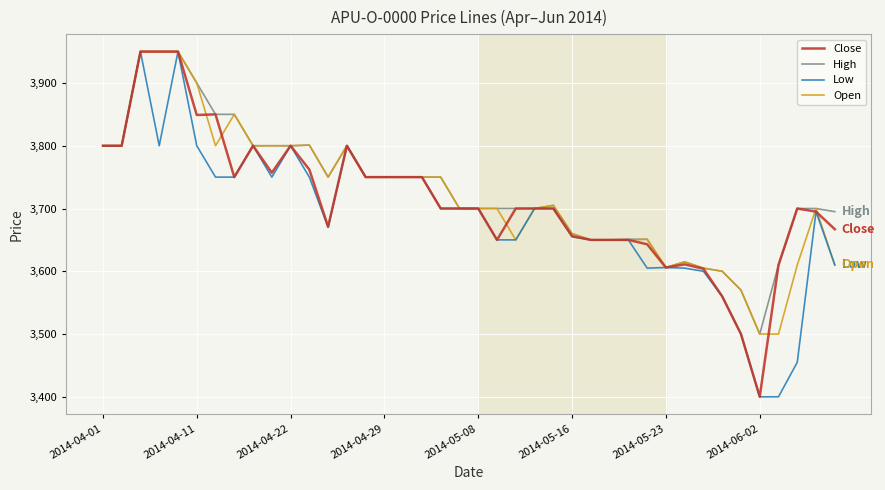

What is the lowest value of the High series?

3500